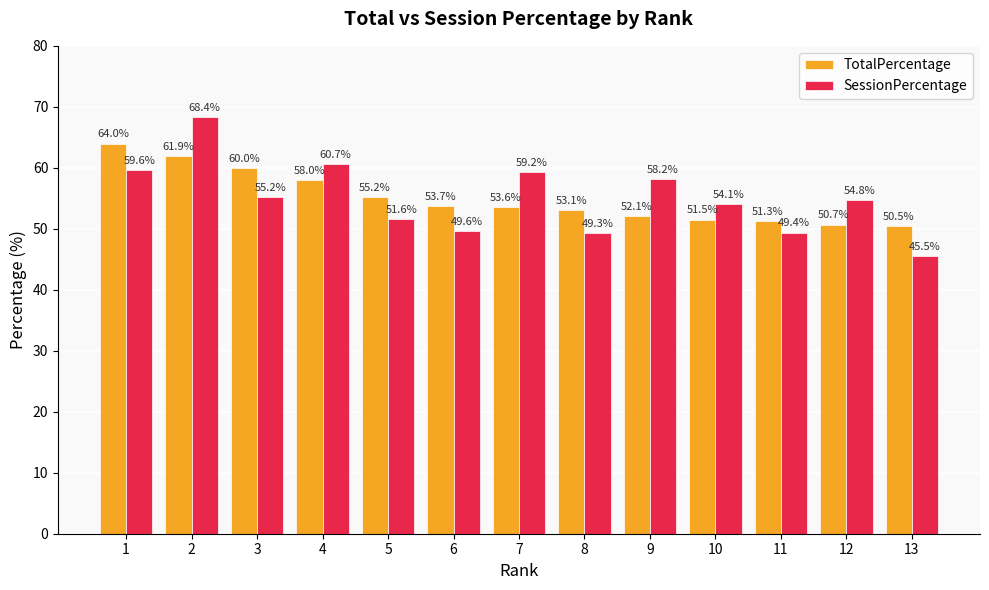

The value of SessionPercentage at 11 is 49.4. True or false?

True